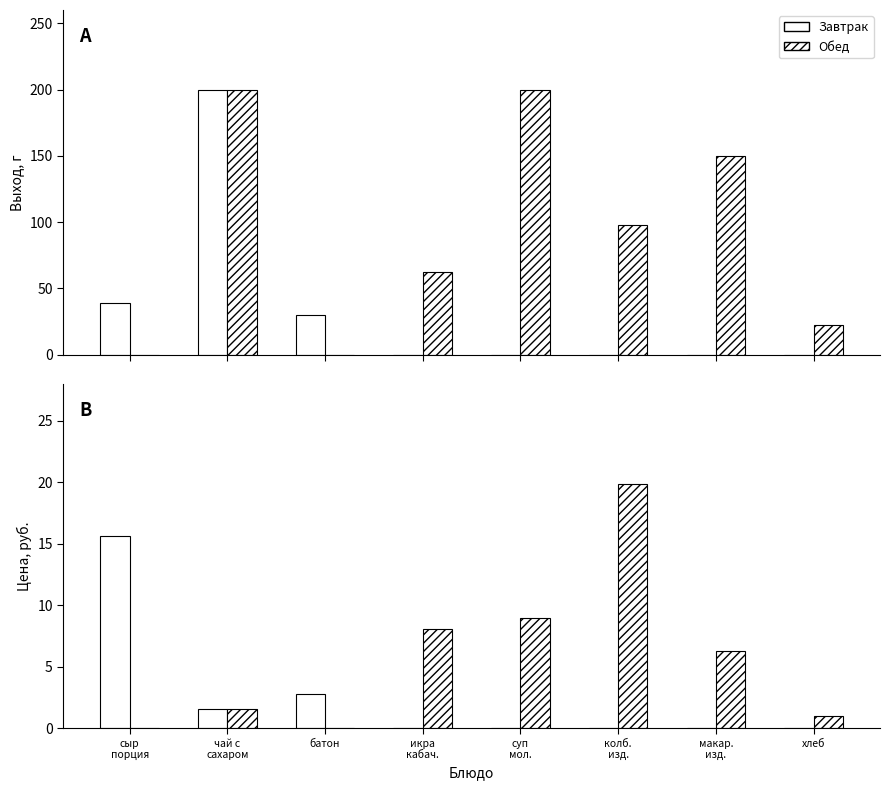

What are all the series names shown in the legend?

Завтрак, Обед